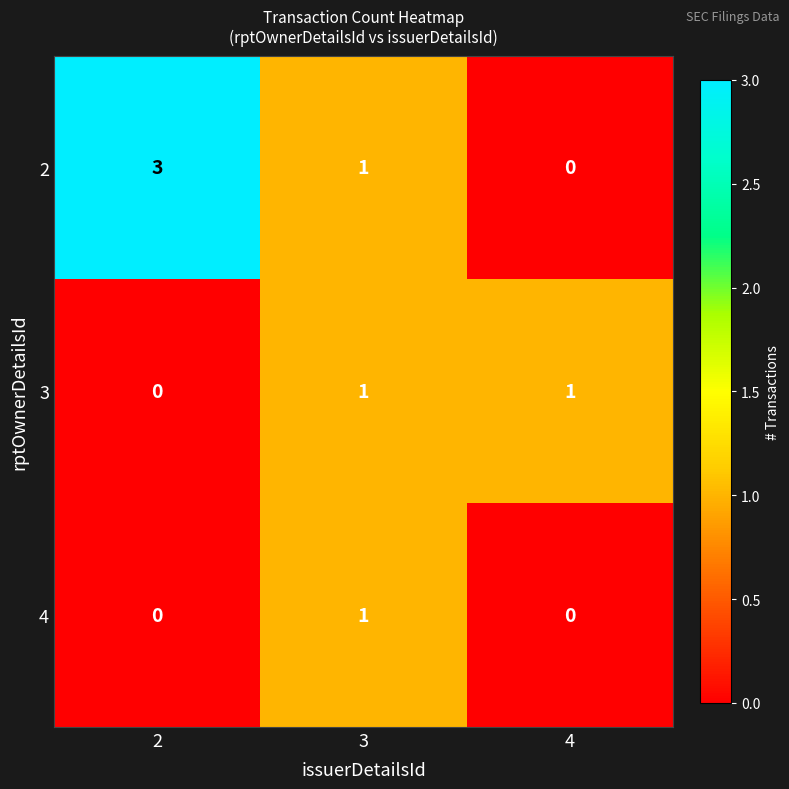

List the labels in order of 2 value, smallest first.

4, 3, 2